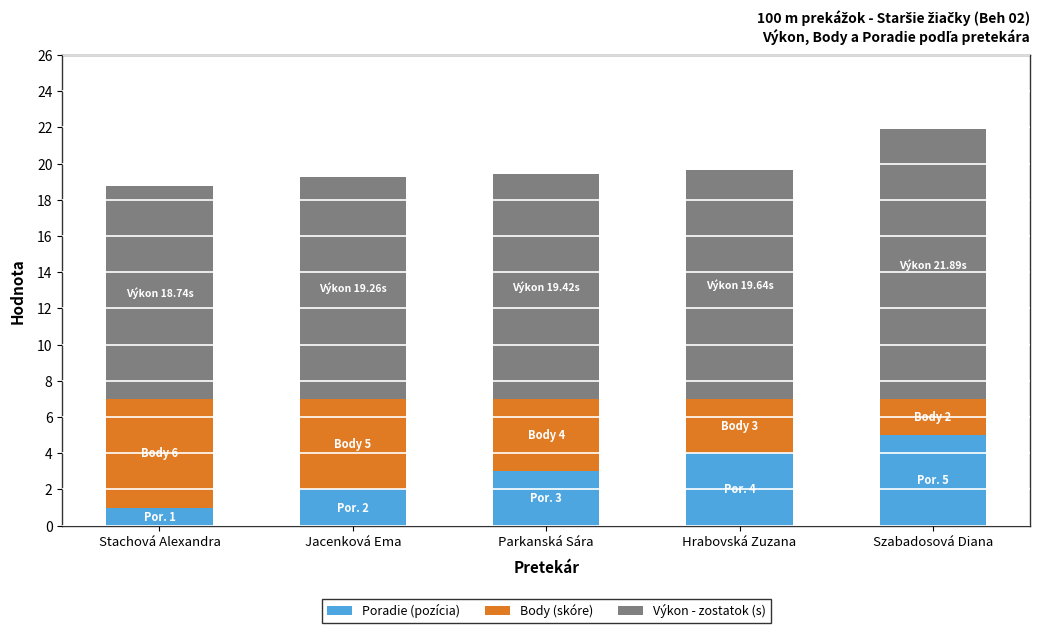

What is the total value across all series at Szabadosová Diana?

21.9